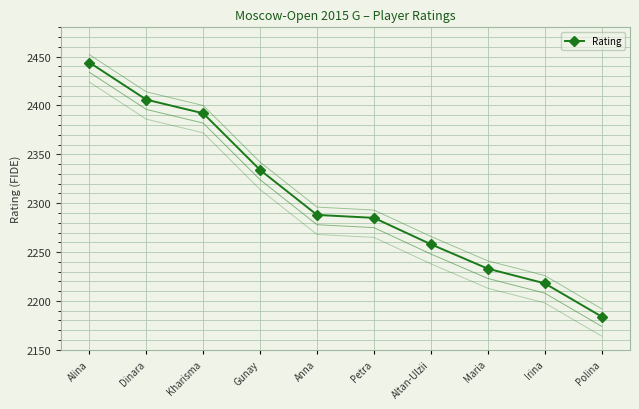

Is it true that the value at Gunay is 3070?

False